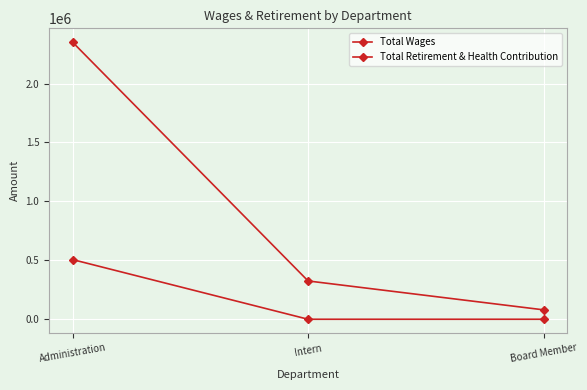

How many lines are shown in the chart?

2